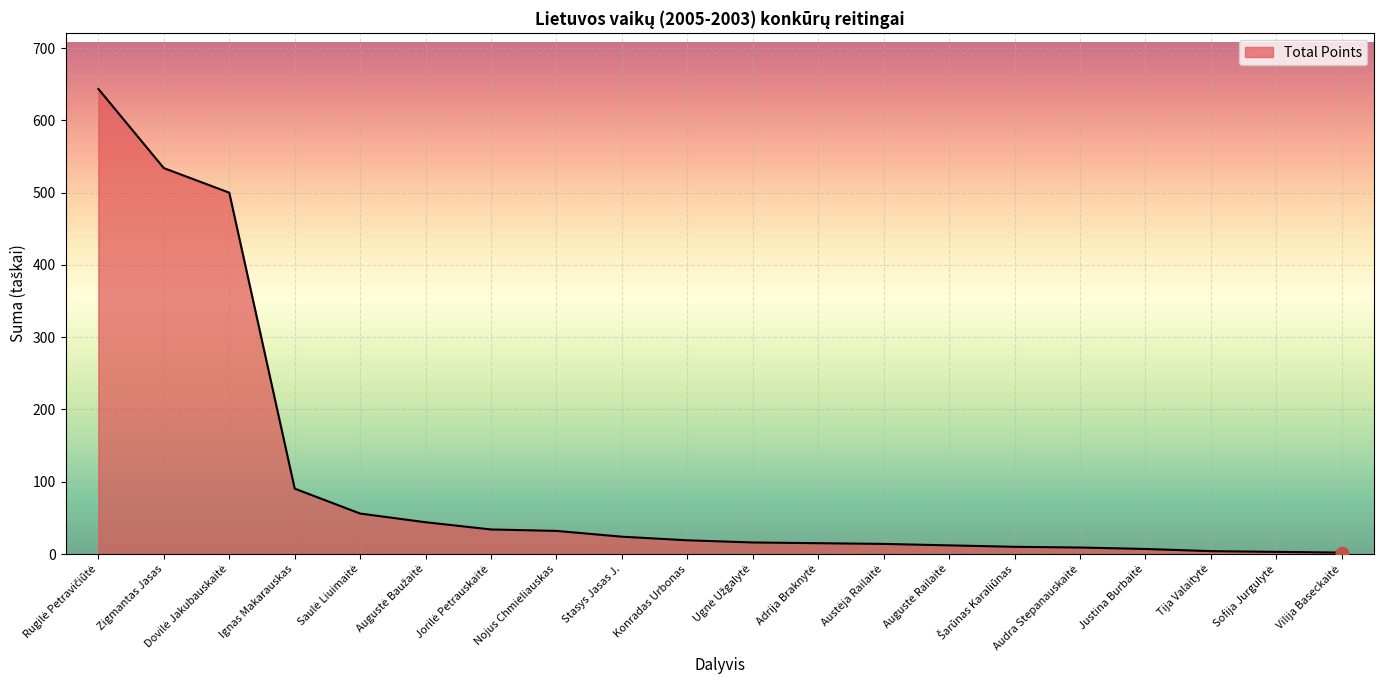

What is the maximum value shown in the chart?

643.5